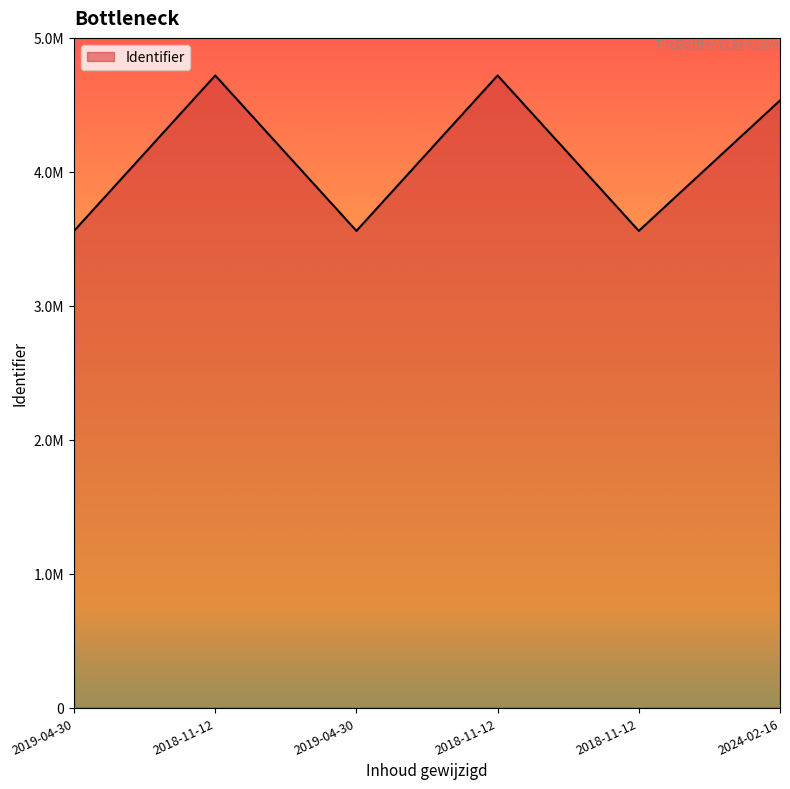

What is the change in value from 2018-11-12 to 2019-04-30?

-1160278